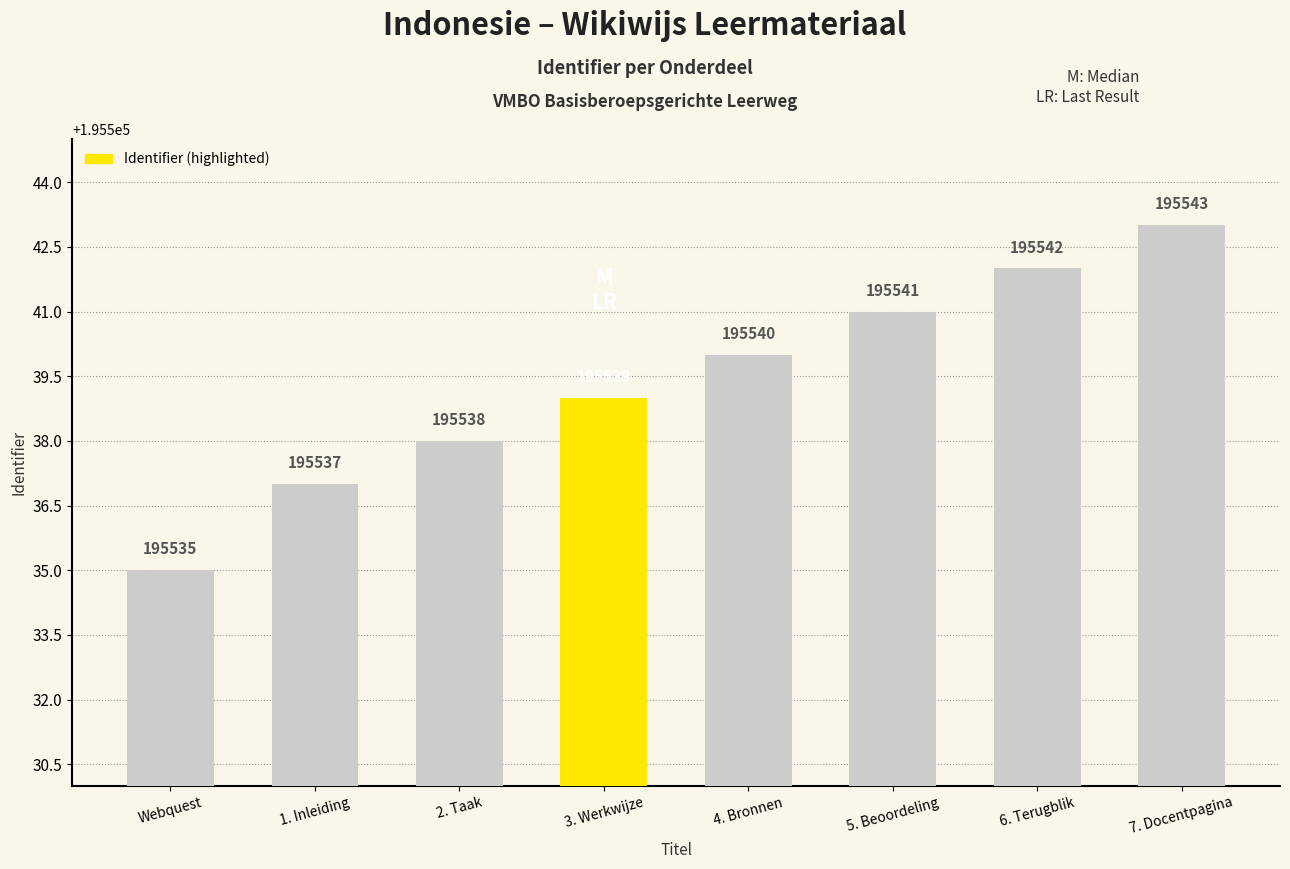

Which has a higher value, 1. Inleiding or 4. Bronnen?

4. Bronnen